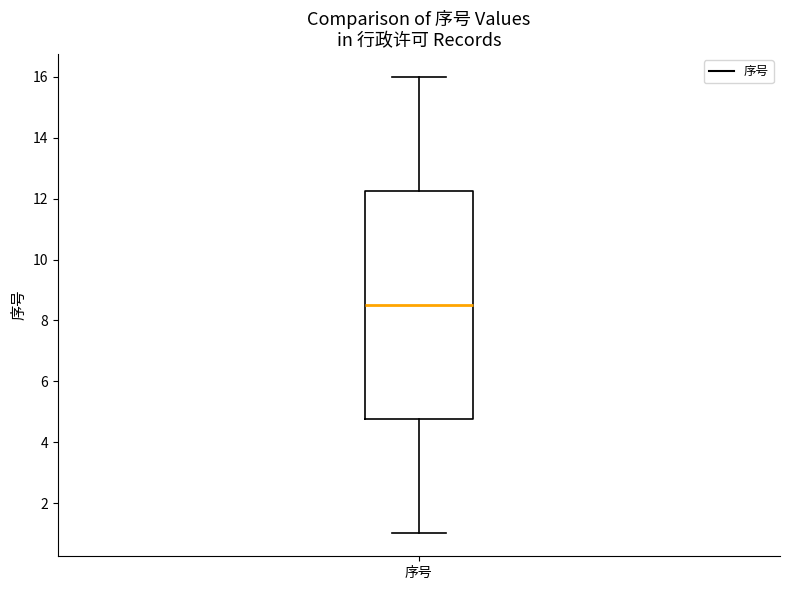

Read this box plot against the y-axis: the position of the median line, the range covered by the box, and the ends of both whiskers. The values are not printed on the chart, so give them approximately, as read against the axis.

median 8.6, box 4.8 to 12.2, whiskers 1.0 to 16.0